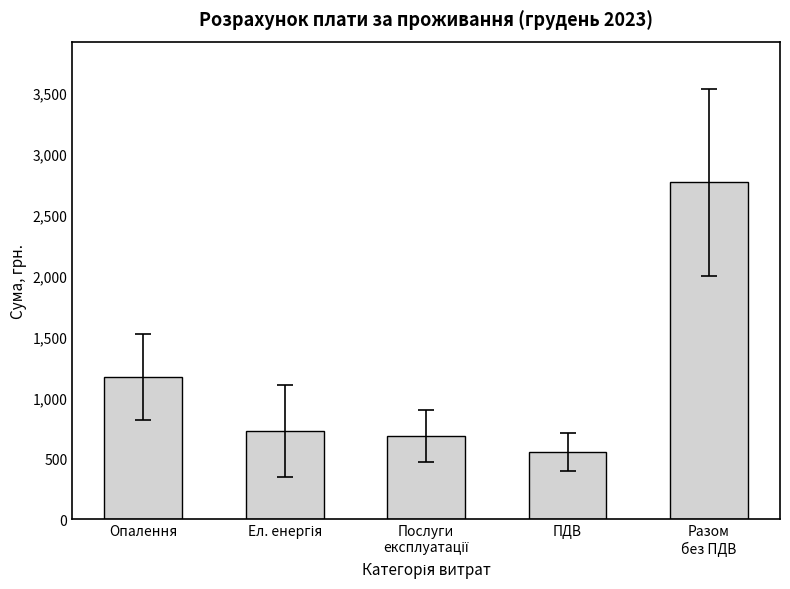

Reading right to left, transcribe all the data shown in this chart.

2766.9	553.4	684.8	724.8	1165.8